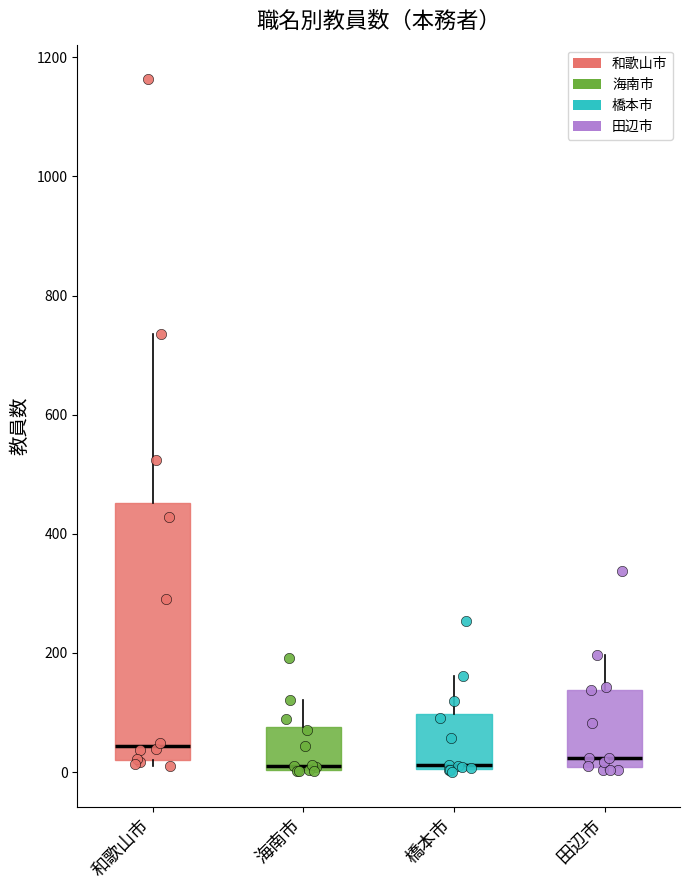

Where does the median line of the box for 海南市 sit on the y-axis? The values are not printed on the chart, so give them approximately, as read against the axis.

20